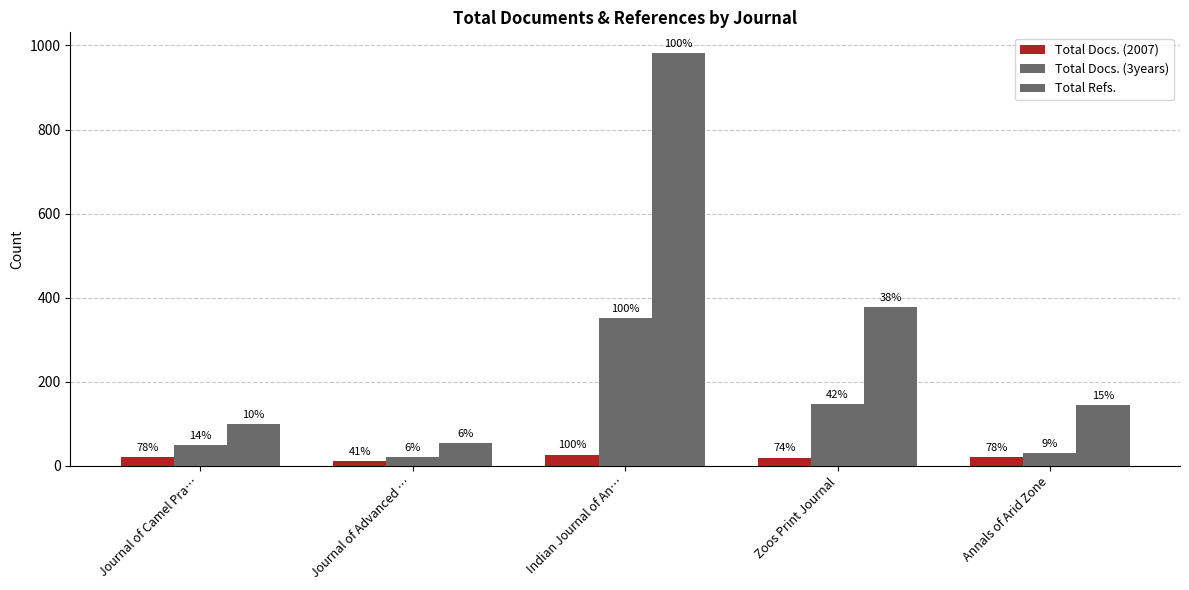

Rank the series at Indian Journal of An… from highest to lowest value.

Total Refs., Total Docs. (3years), Total Docs. (2007)